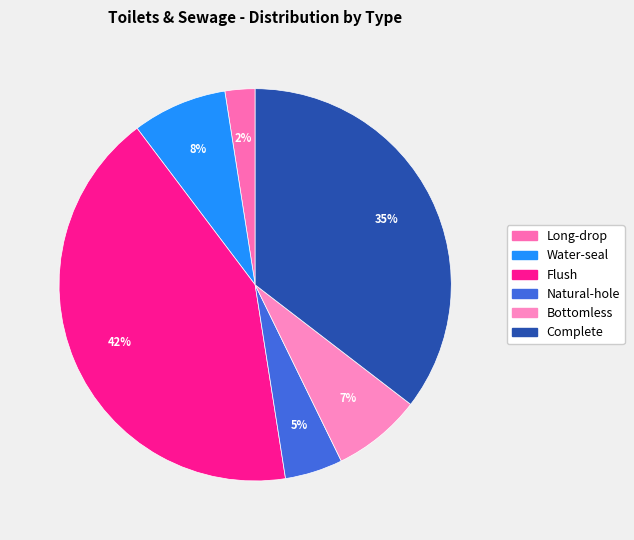

To the nearest percent, what is the difference between the Water-seal and Natural-hole slice percentages?

3%